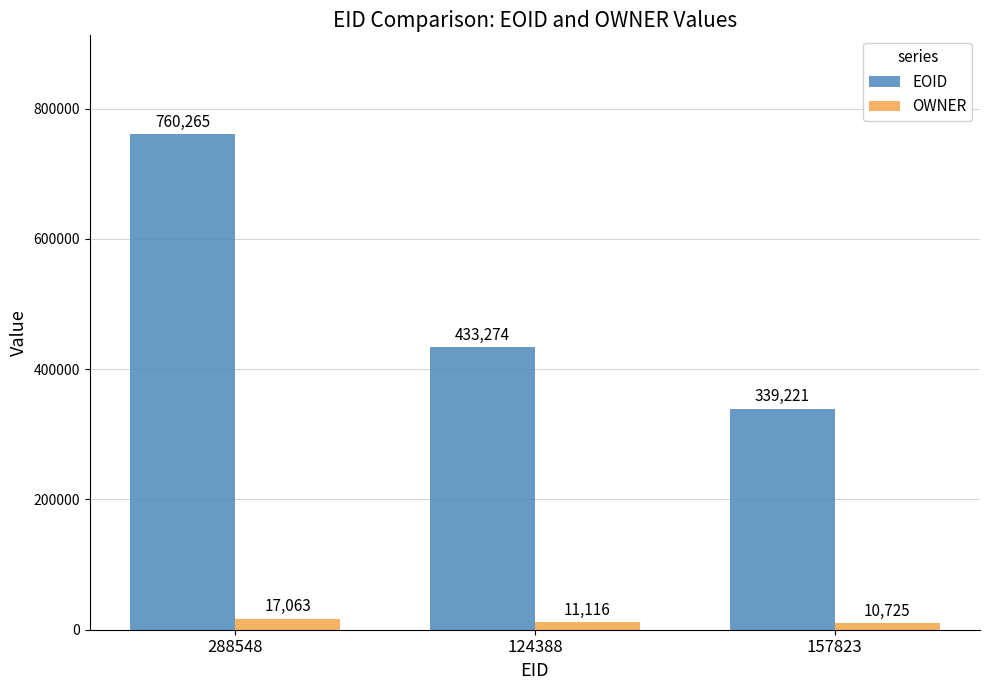

Count the number of data series in this chart.

2